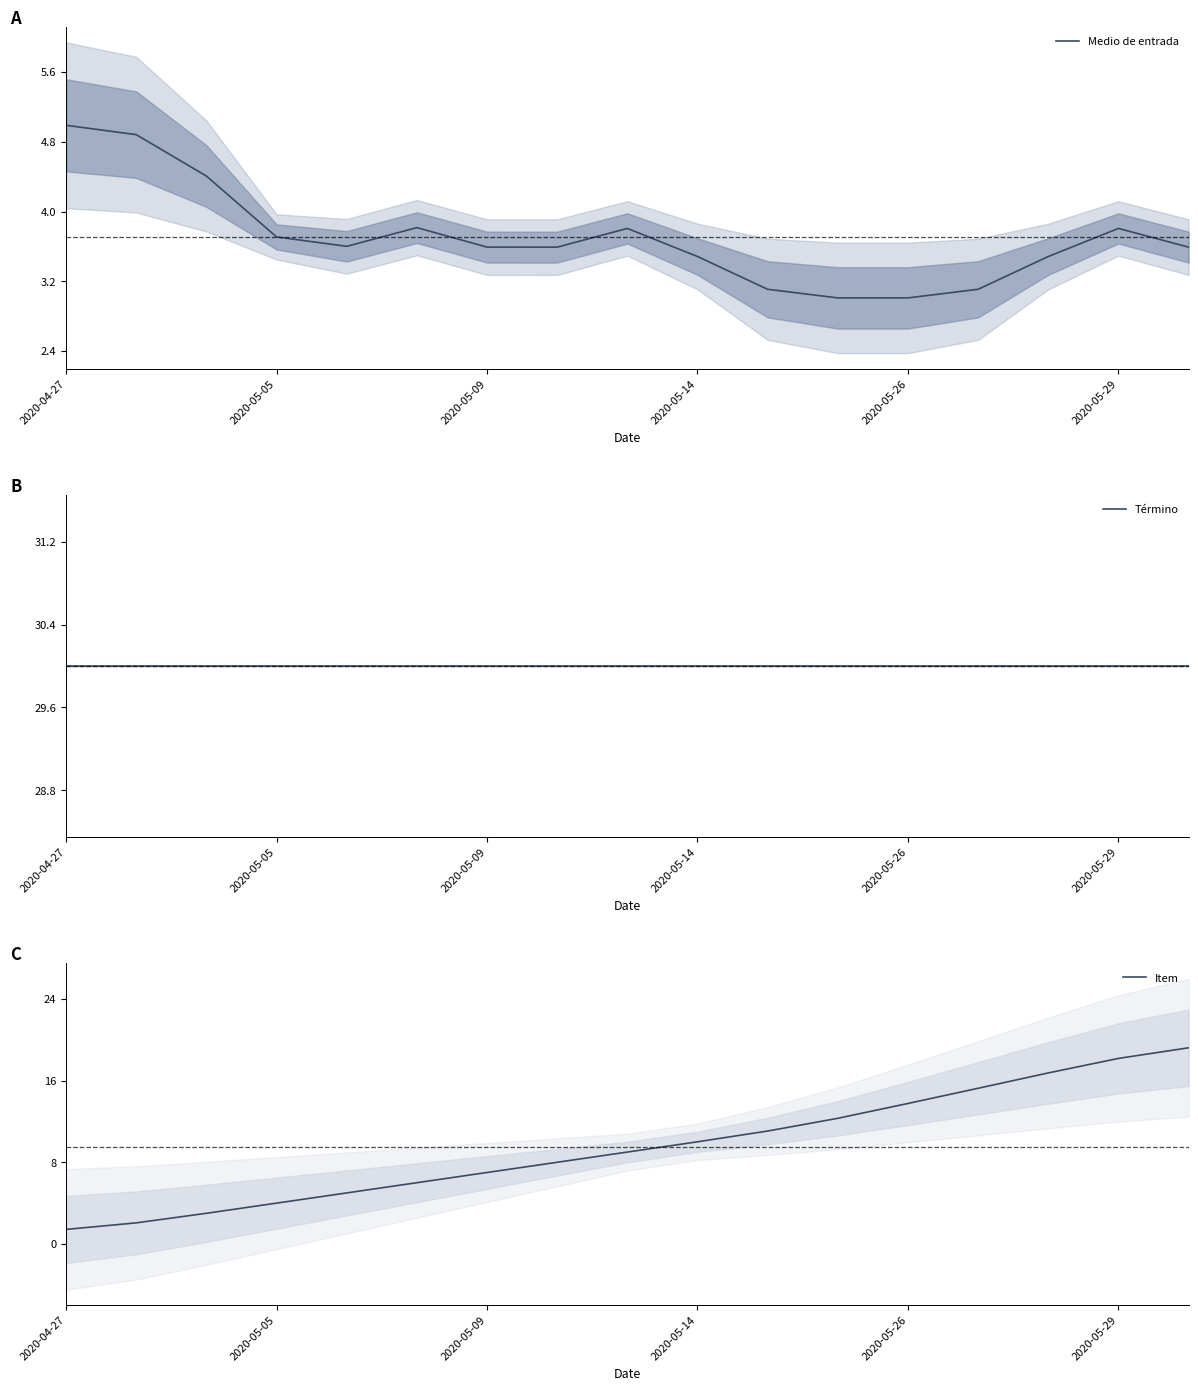

Which series has the largest range (max minus min)?

Item